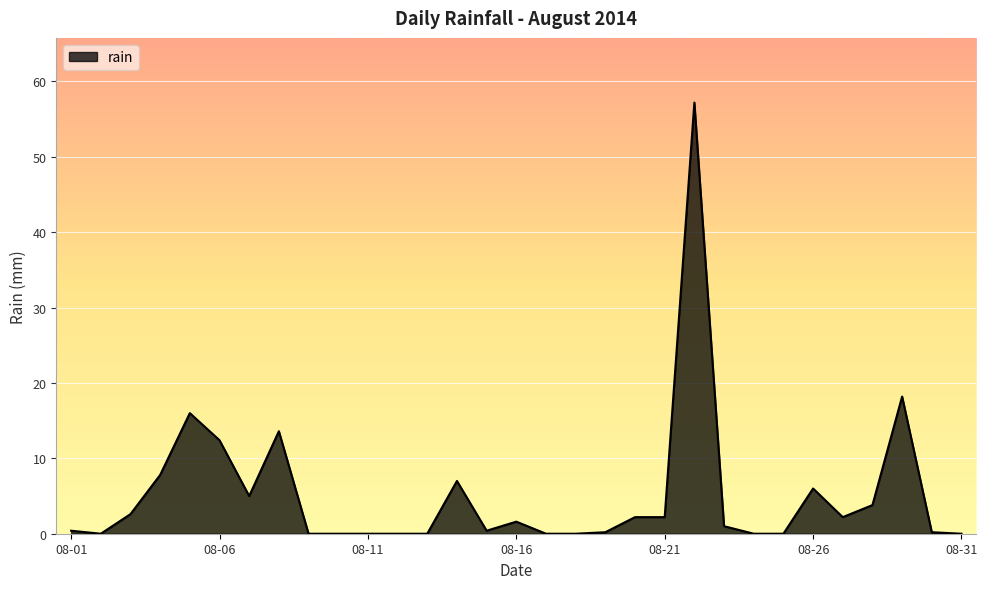

Does the chart have visible grid lines?

Yes